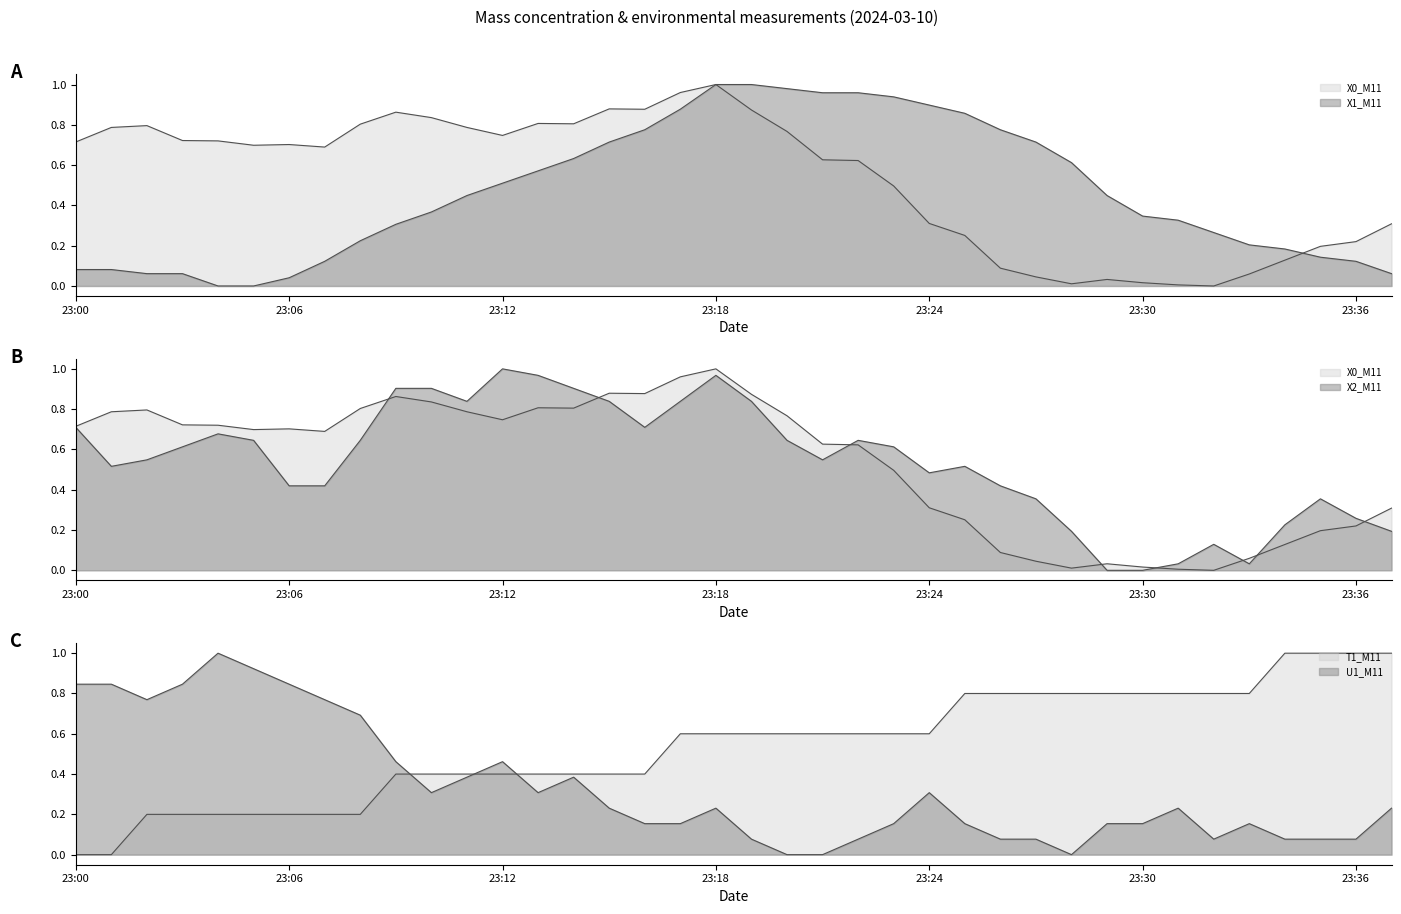

The X2_M11 series shows 0.5 at 23:27. True or false?

False